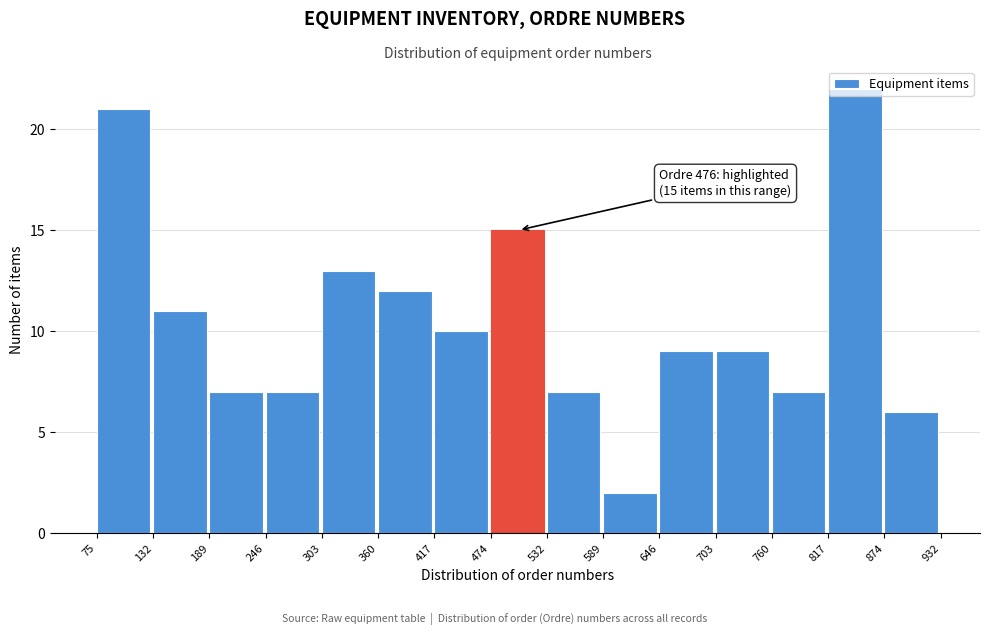

Which range on the x-axis has the tallest bar?

817 to 874